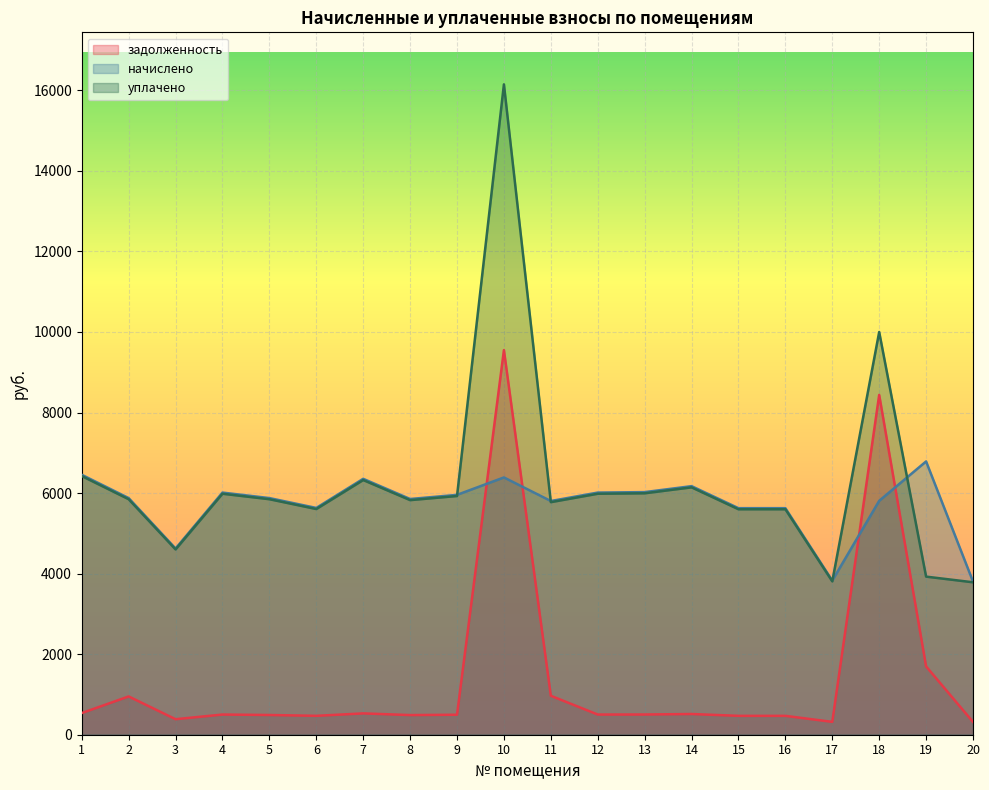

How many interior local valleys does the начислено series have?

5